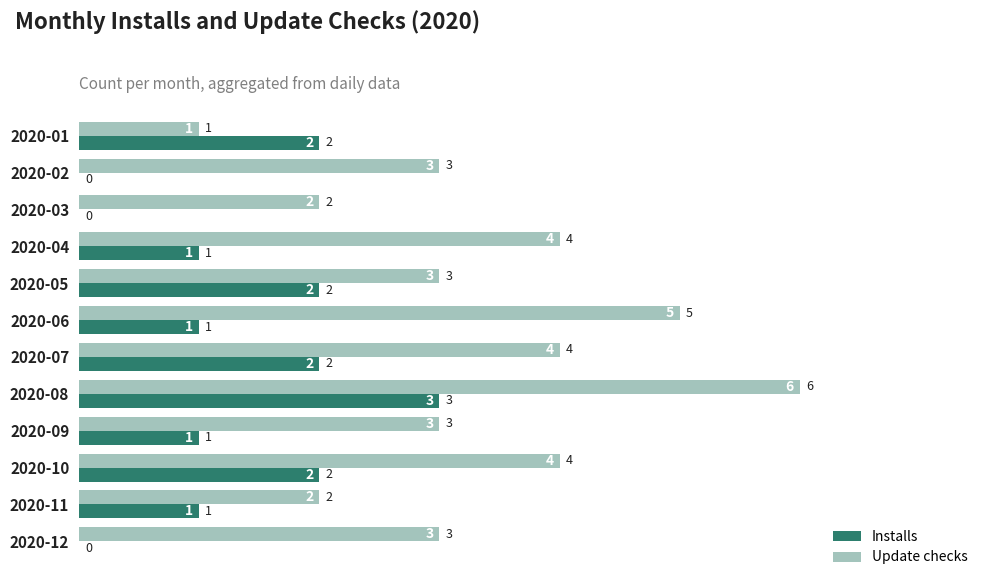

What is the sum of all Update checks values?

40